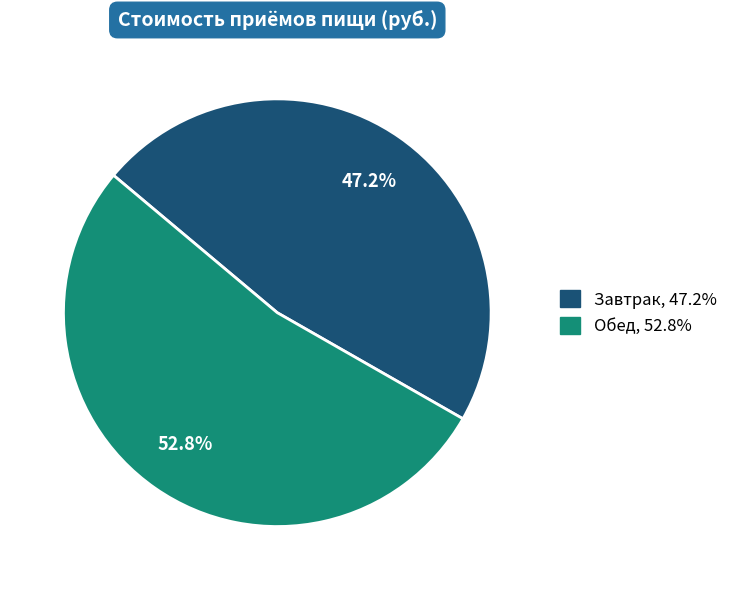

How many segments does this pie chart have?

2